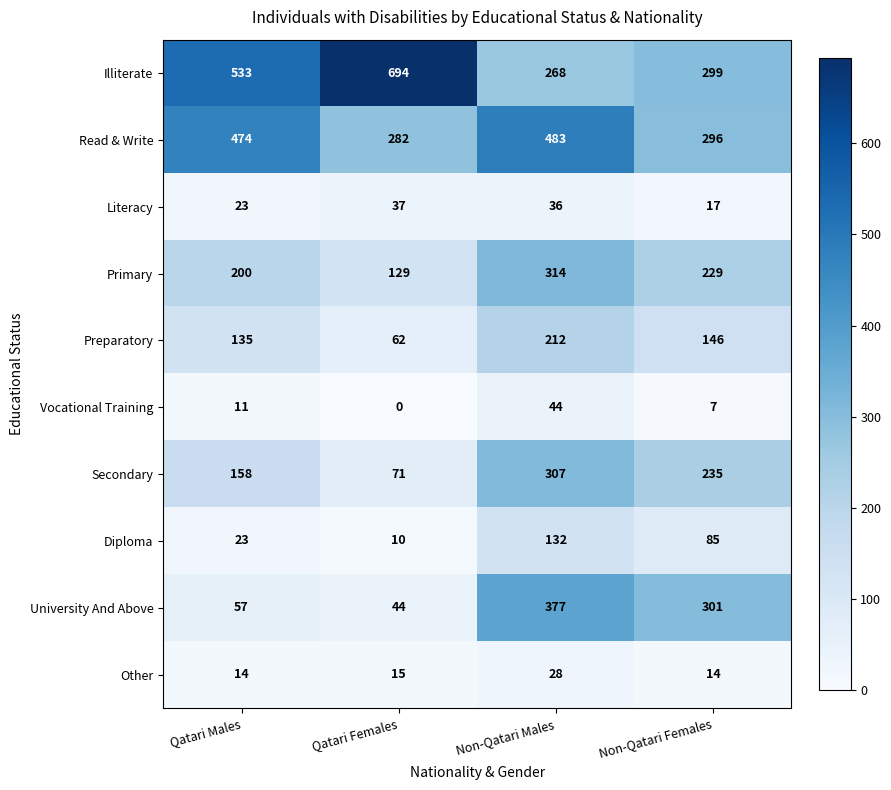

Where is Diploma nearest to the value 71?

Non-Qatari Females